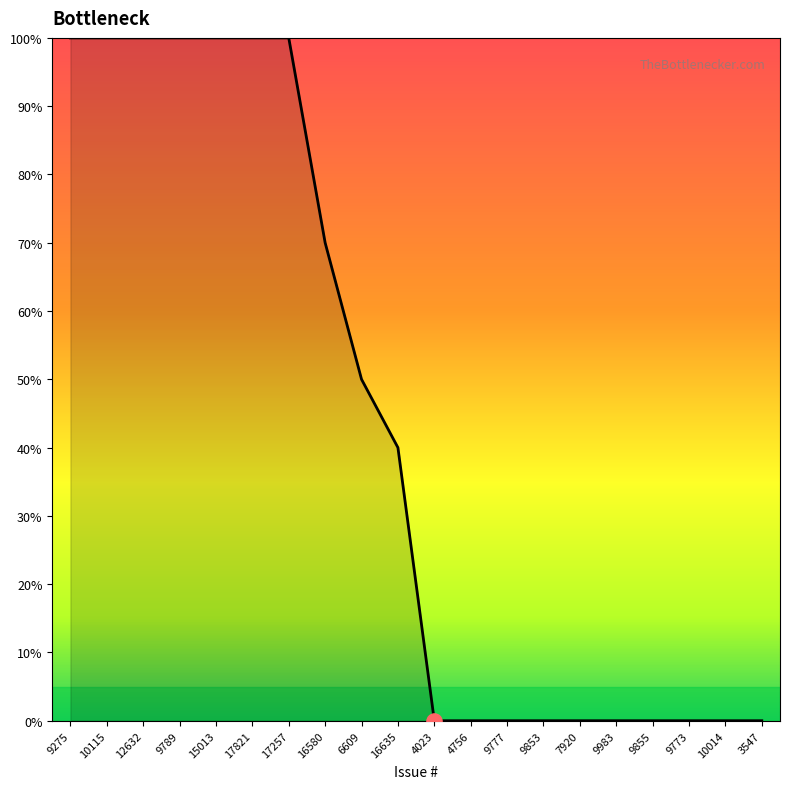

Which has a higher value, 9275 or 9853?

9275